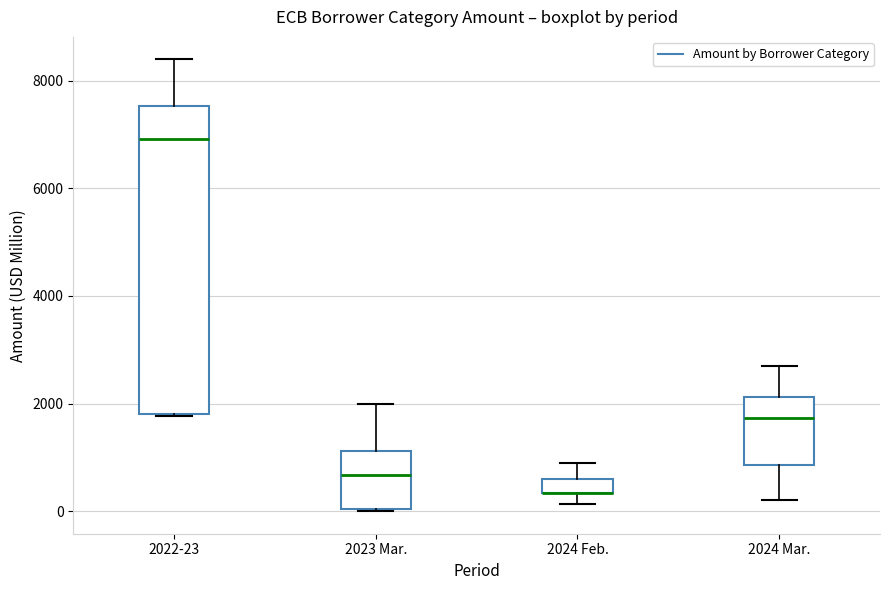

Comparing the boxes themselves (not the whiskers), which one is the tallest?

2022-23